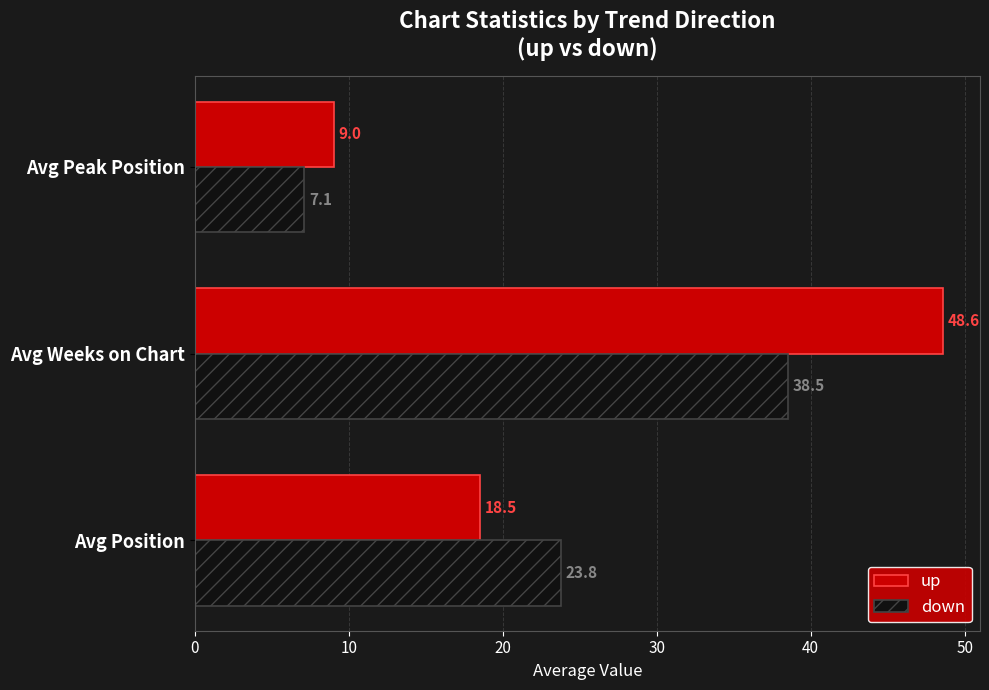

The value of down at Avg Weeks on Chart is 8.1. True or false?

False